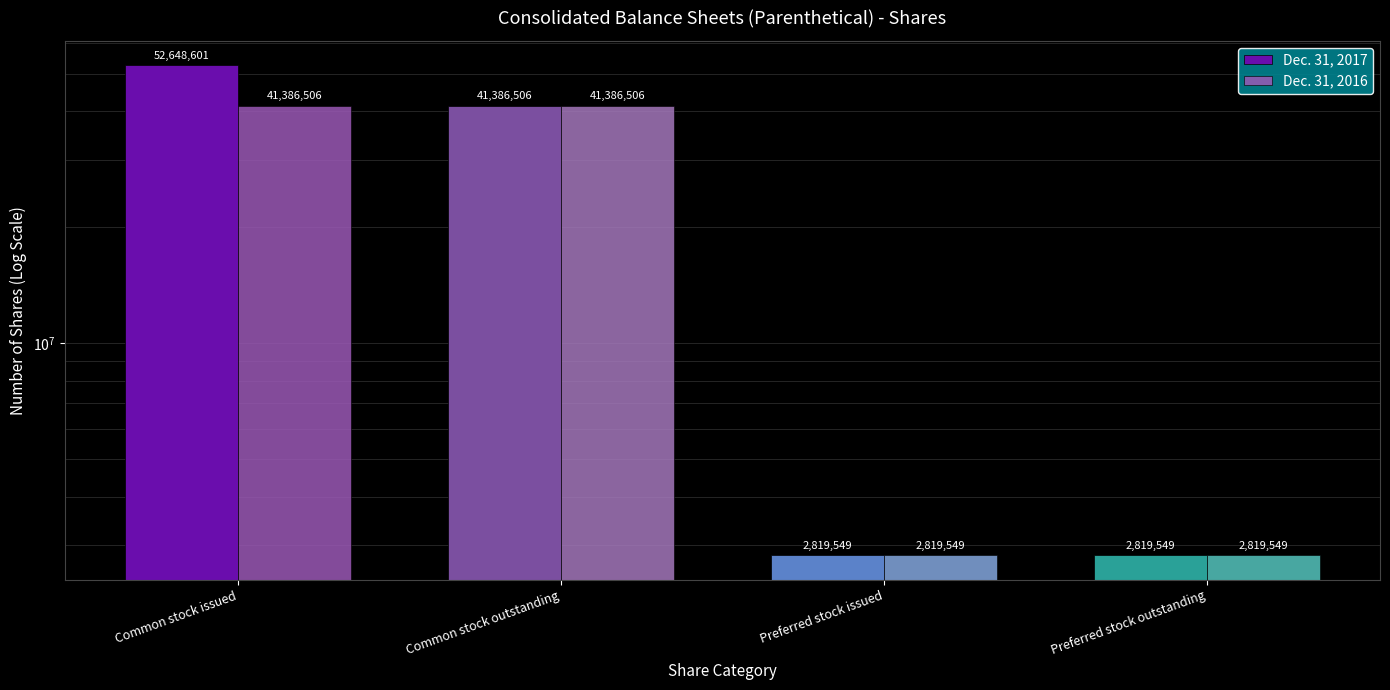

Which series has the widest spread of values?

Dec. 31, 2017